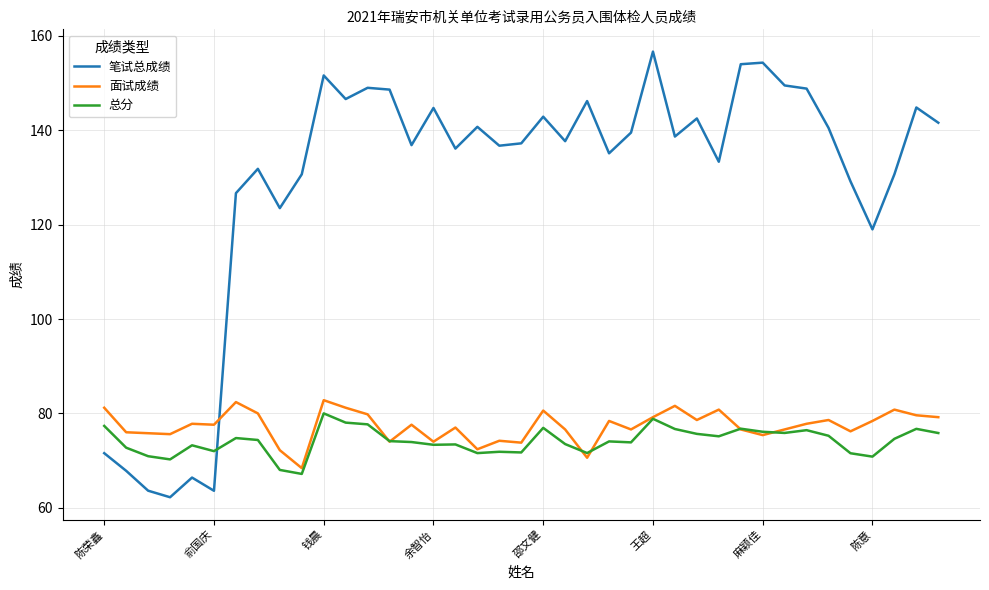

Which series has the largest total across all categories?

笔试总成绩